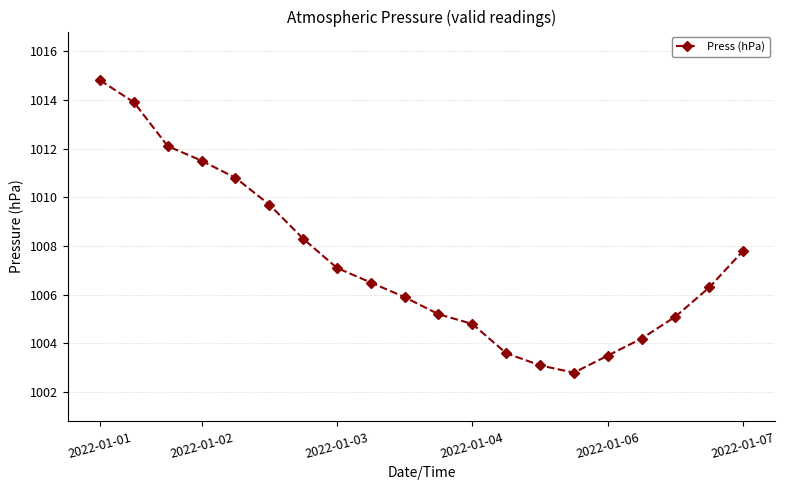

What is the value of the 17th point from the left?

1004.2